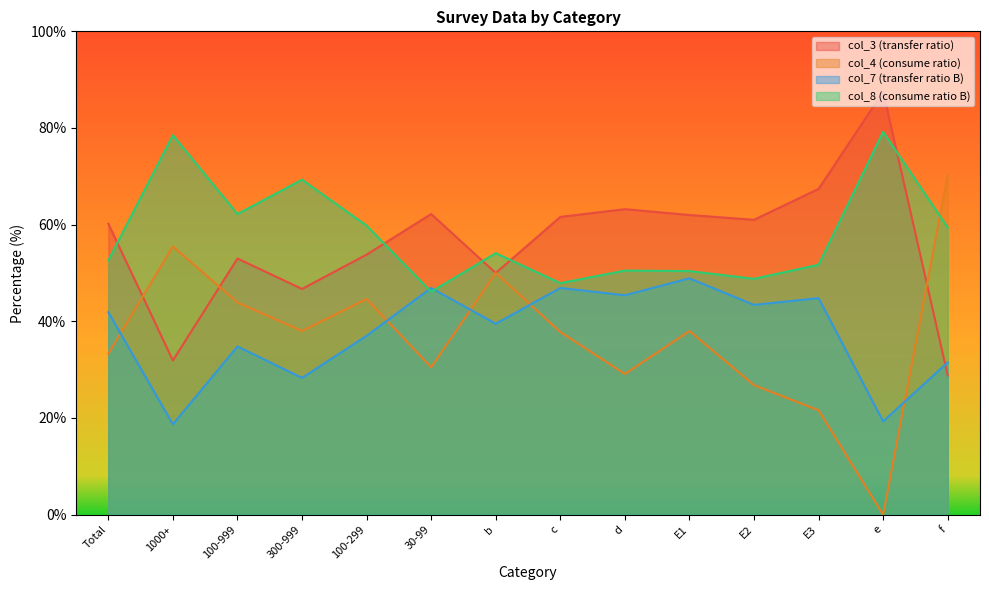

How many data points in col_3 are above 61?

6